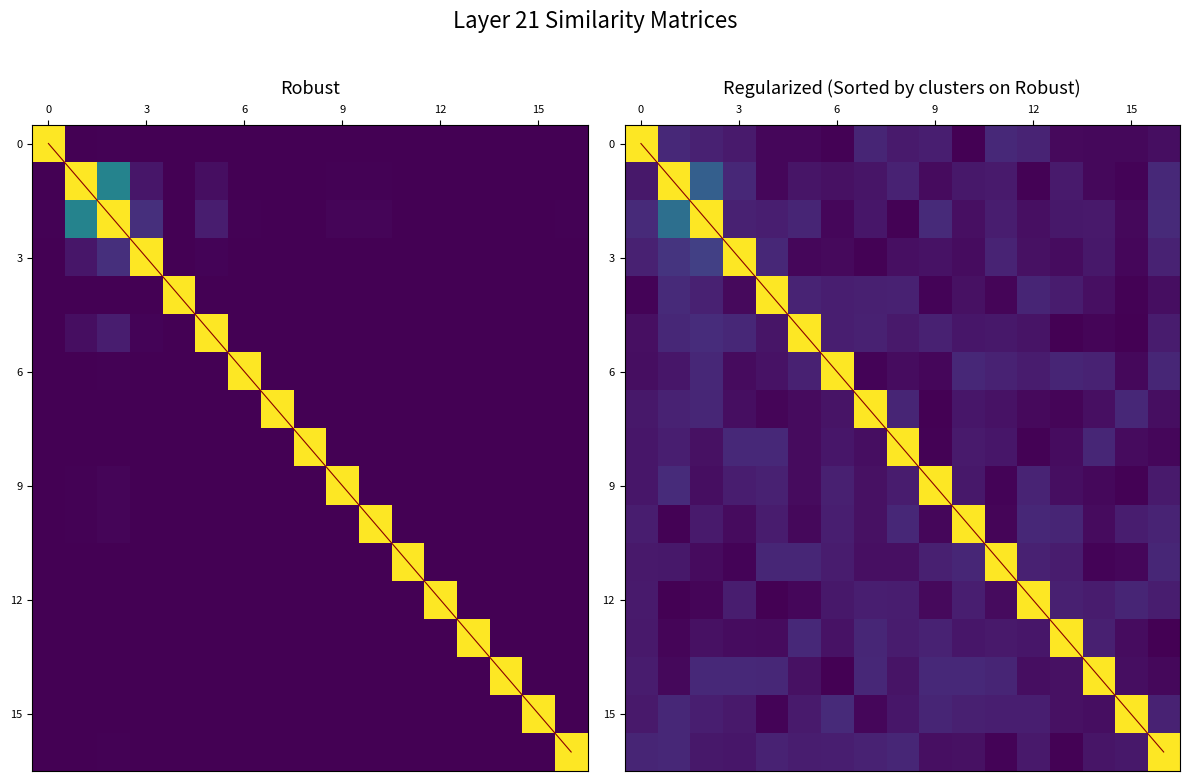

Reading left to right, extract all data points from this chart.

0.0	0.4	1.0	0.1	0.0	0.1	0.0	0.0	0.0	0.0	0.0	0.0	0.0	0.0	0.0	0.0	0.0